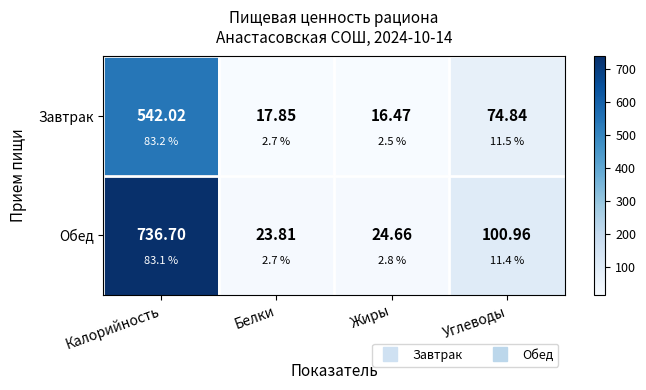

List the labels in order of Обед value, smallest first.

Белки, Жиры, Углеводы, Калорийность